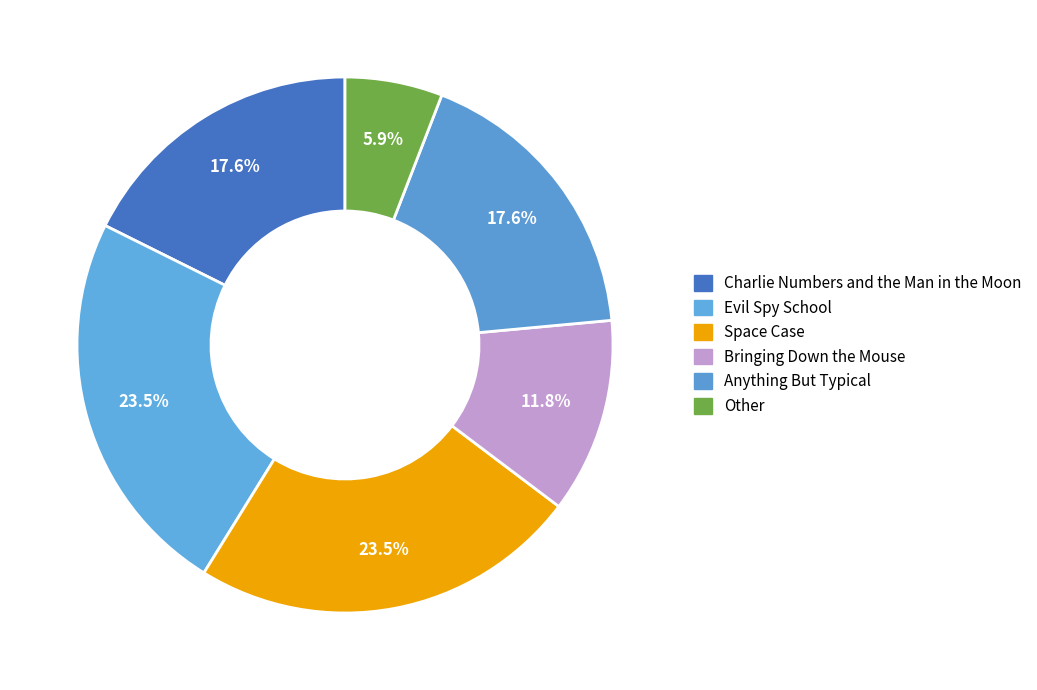

What percentage is NOT represented by Charlie Numbers and the Man in the Moon?

82.4%